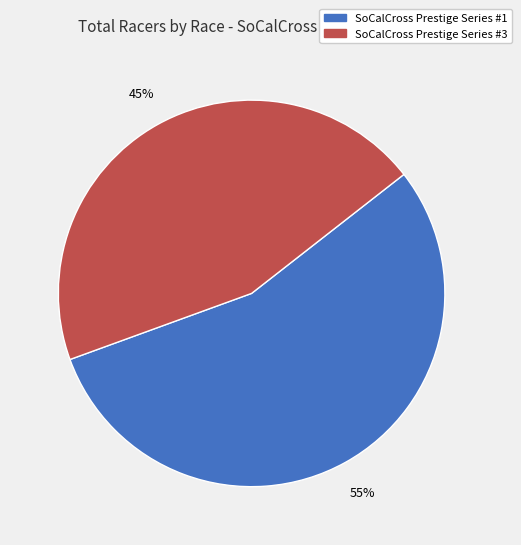

Does SoCalCross Prestige Series #3 represent more than half of the total?

No